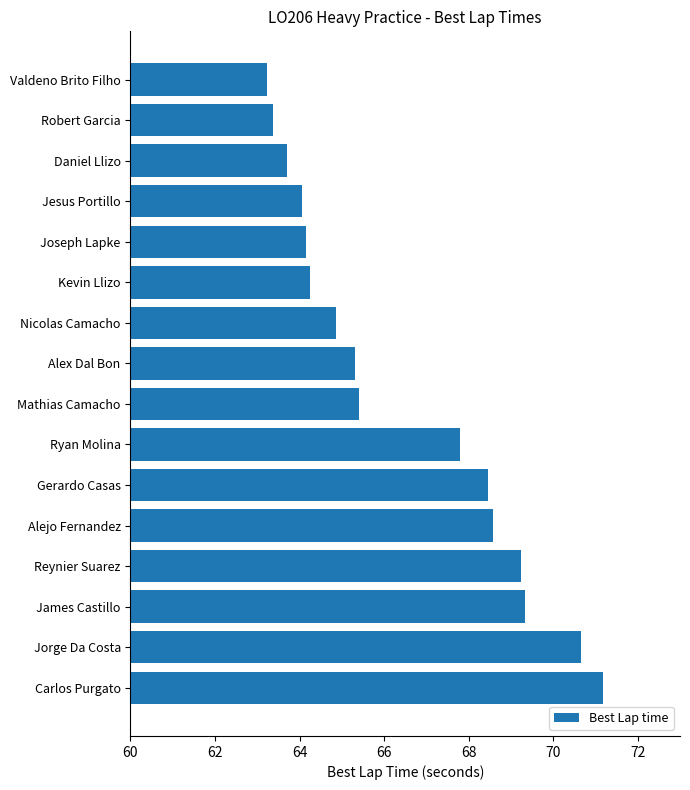

Is it true that the value at James Castillo is 69.3?

True